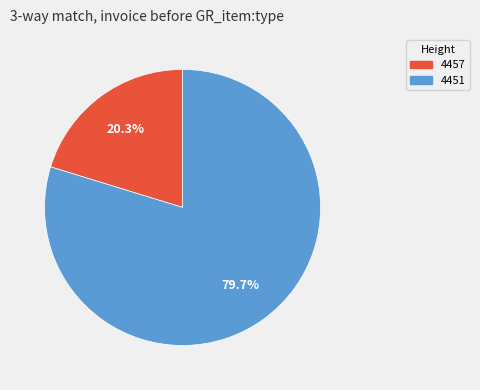

Which category accounts for the majority?

4451